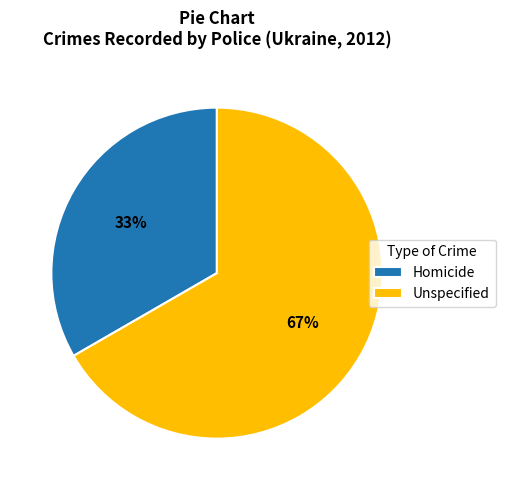

Count the number of slices in the pie.

2